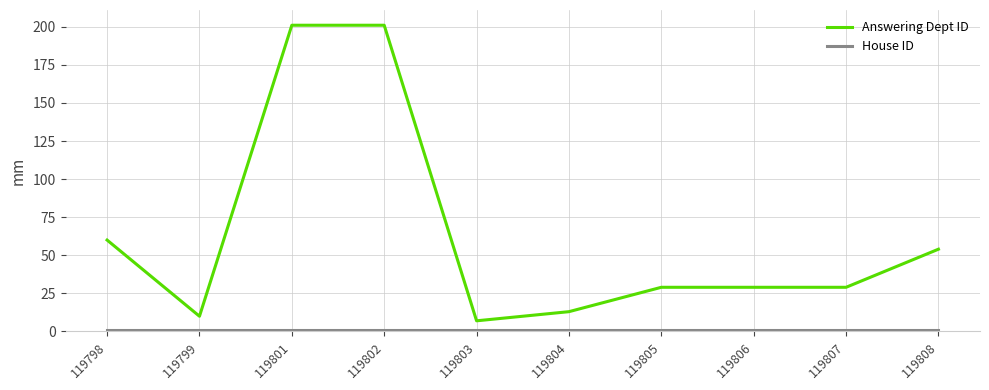

The Answering Dept ID series shows 10 at 119799. True or false?

True